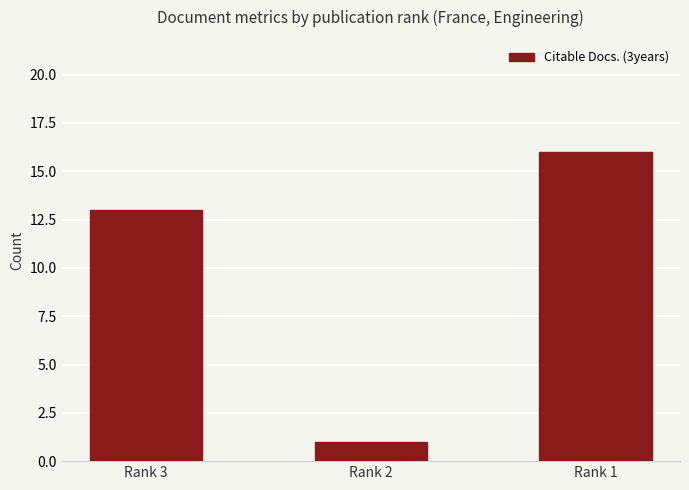

Reading left to right, list all the values displayed in this chart.

Rank 3=13	Rank 2=1	Rank 1=16